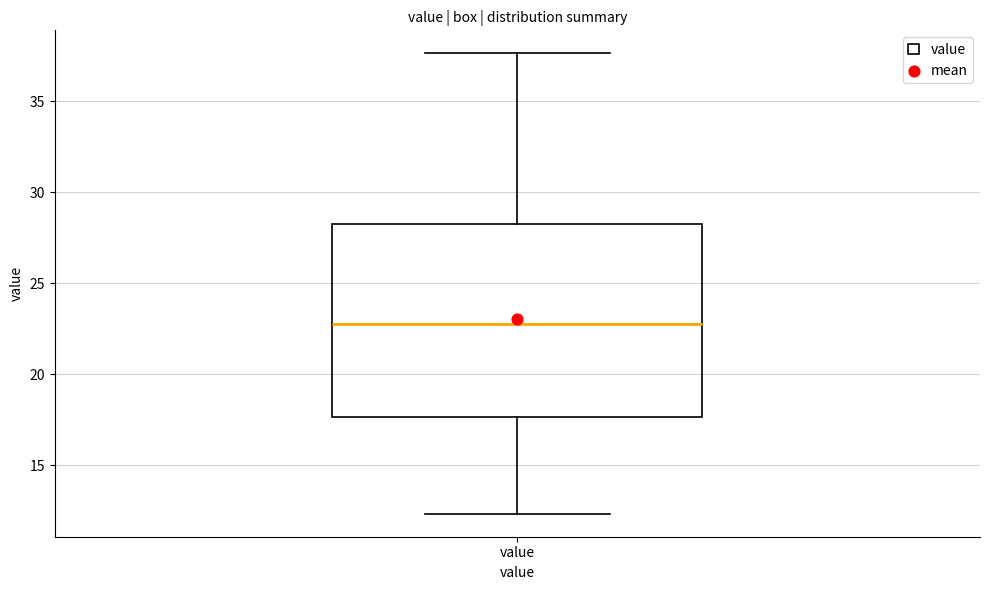

Transcribe this box plot: give where the median line is, the range the box spans, and where the two whiskers end, as read against the y-axis. The values are not printed on the chart, so give them approximately, as read against the axis.

median 23.0, box 17.5 to 28.5, whiskers 12.5 to 37.5